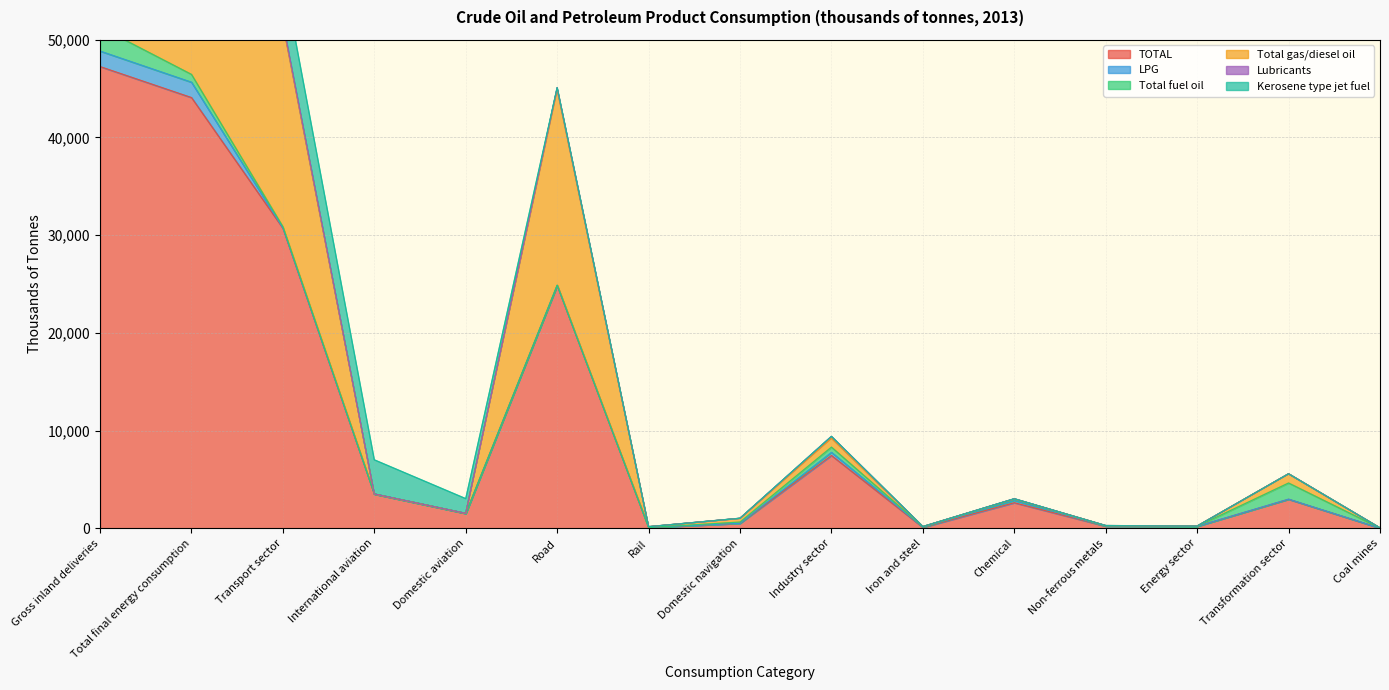

What is the highest value of the LPG series?

1588